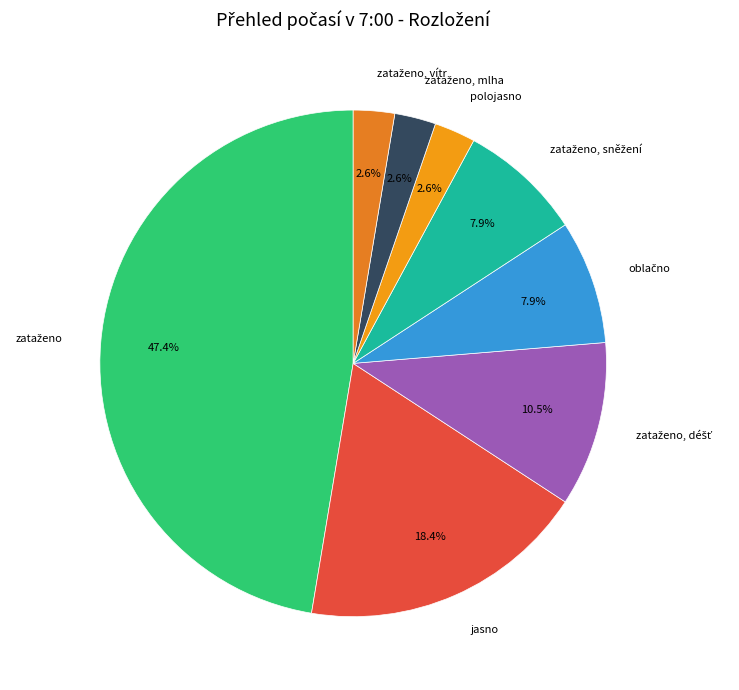

How much of the chart is everything except jasno?

81.6%